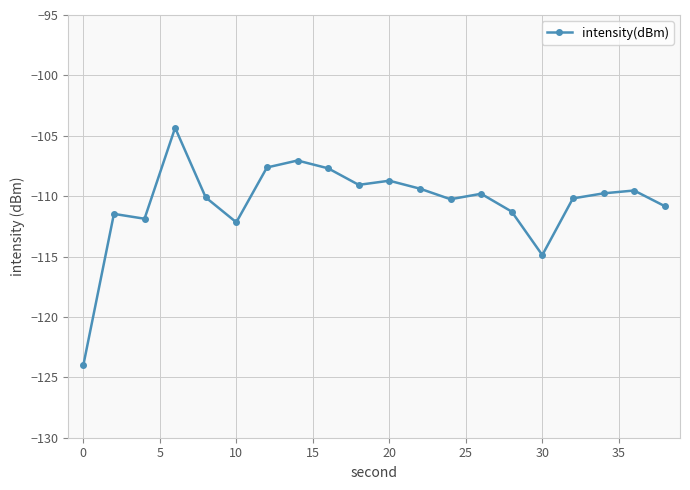

What is the greatest value displayed?

-104.3